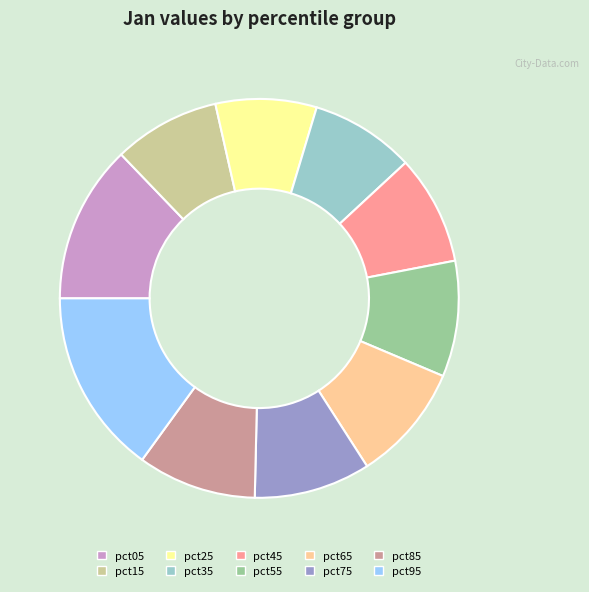

What is the largest slice in the pie chart?

pct95